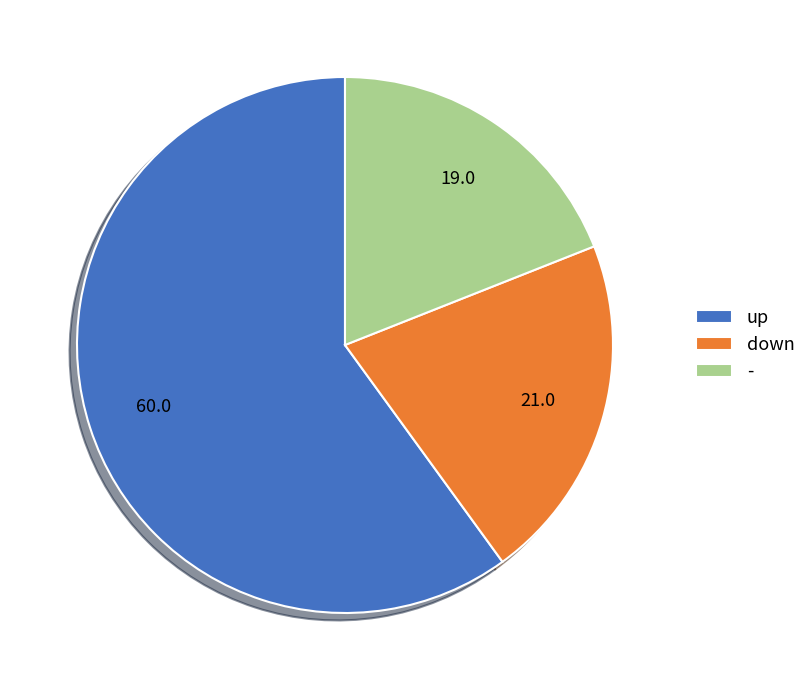

Which slice is the largest?

up